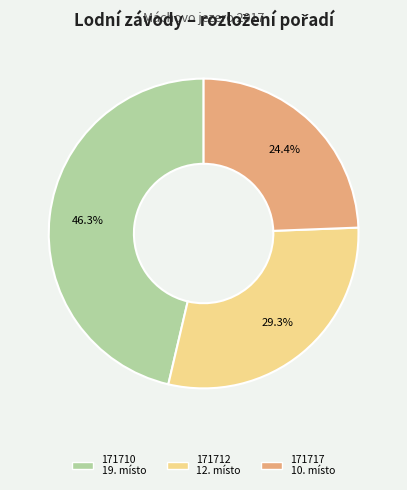

Is there a majority slice in this chart?

No